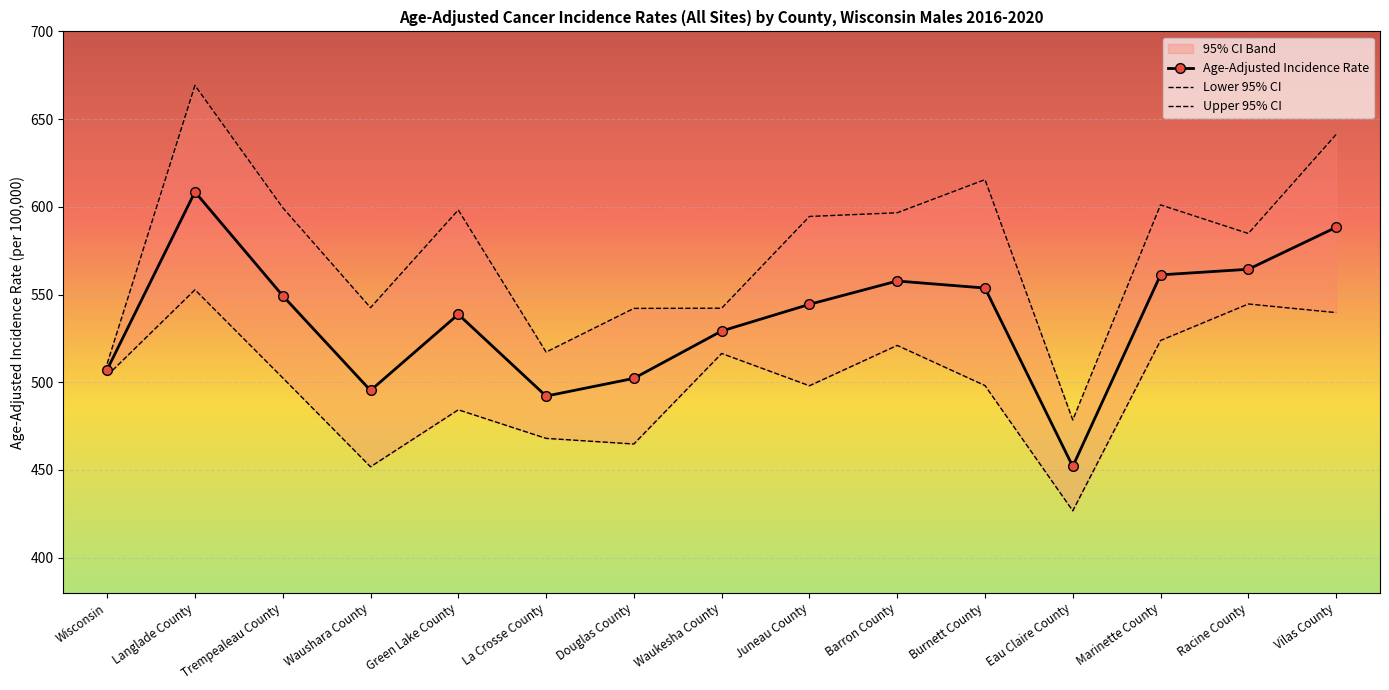

How many interior local valleys does the Lower 95% CI series have?

4